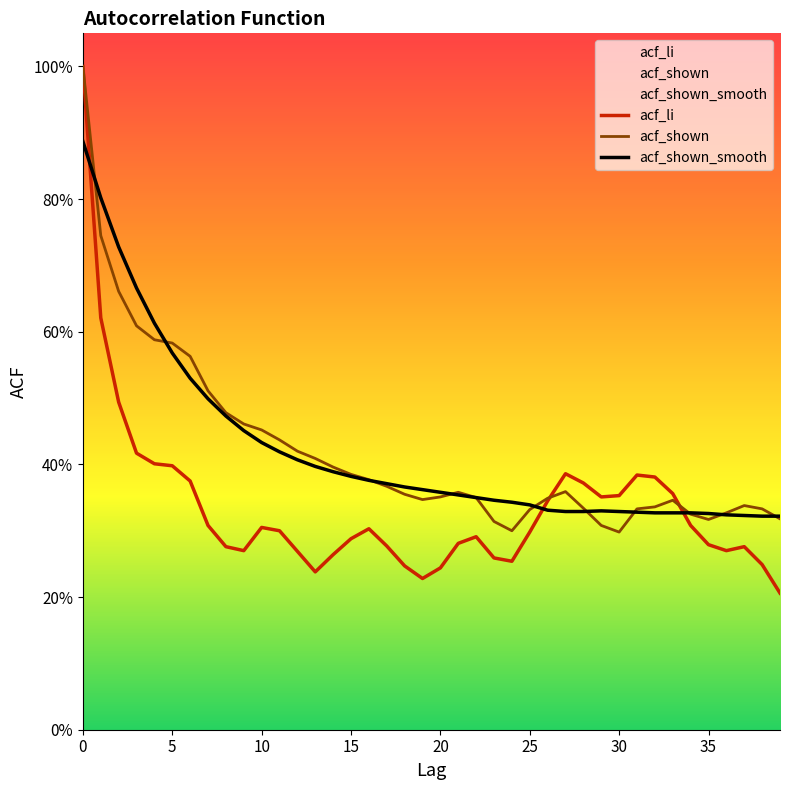

How many intersections are there between acf_shown_smooth and acf_shown?

10